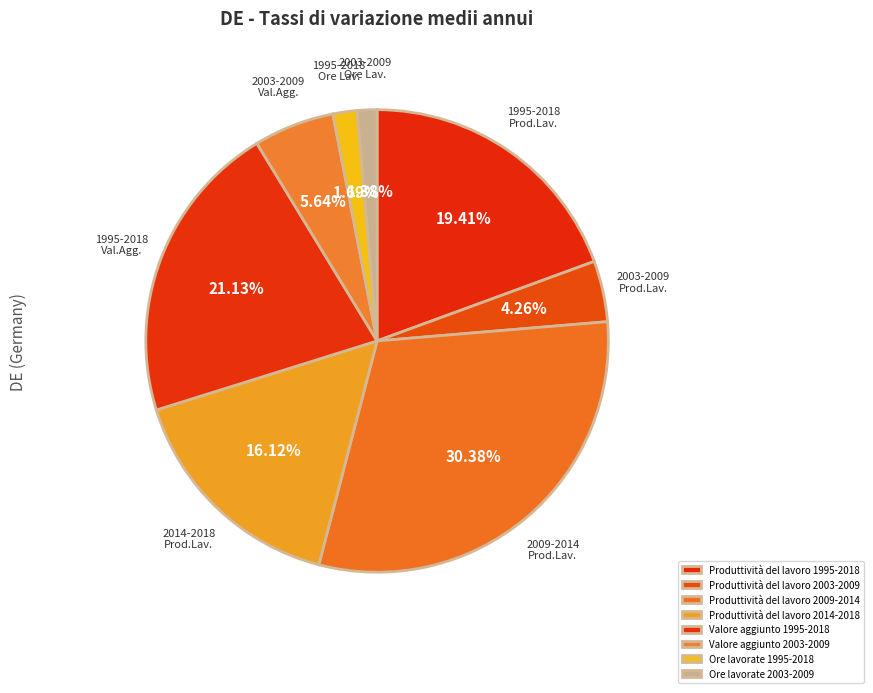

What percentage is NOT represented by Produttività del lavoro 2003-2009?

95.7%